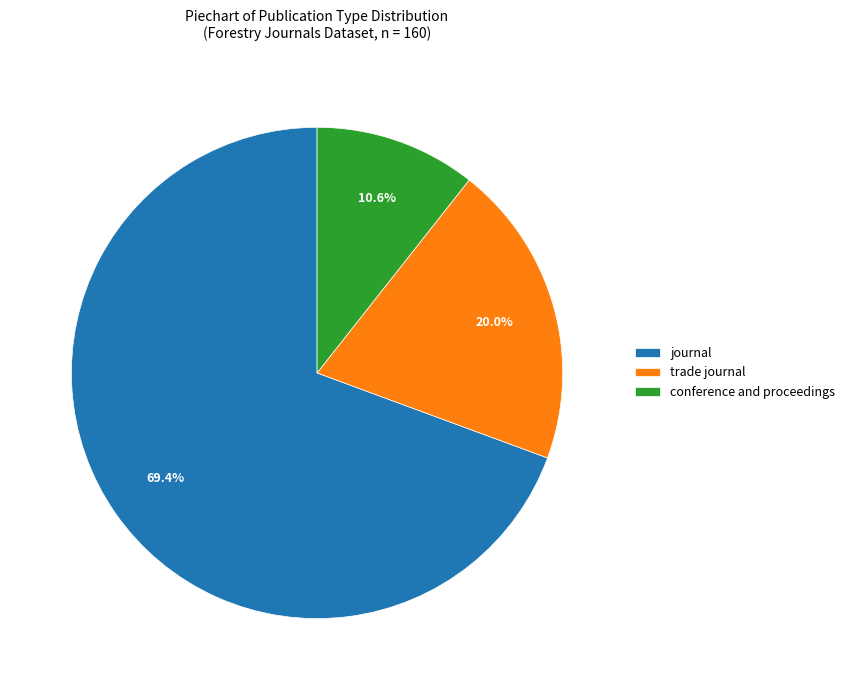

Between conference and proceedings and journal, which is larger?

journal